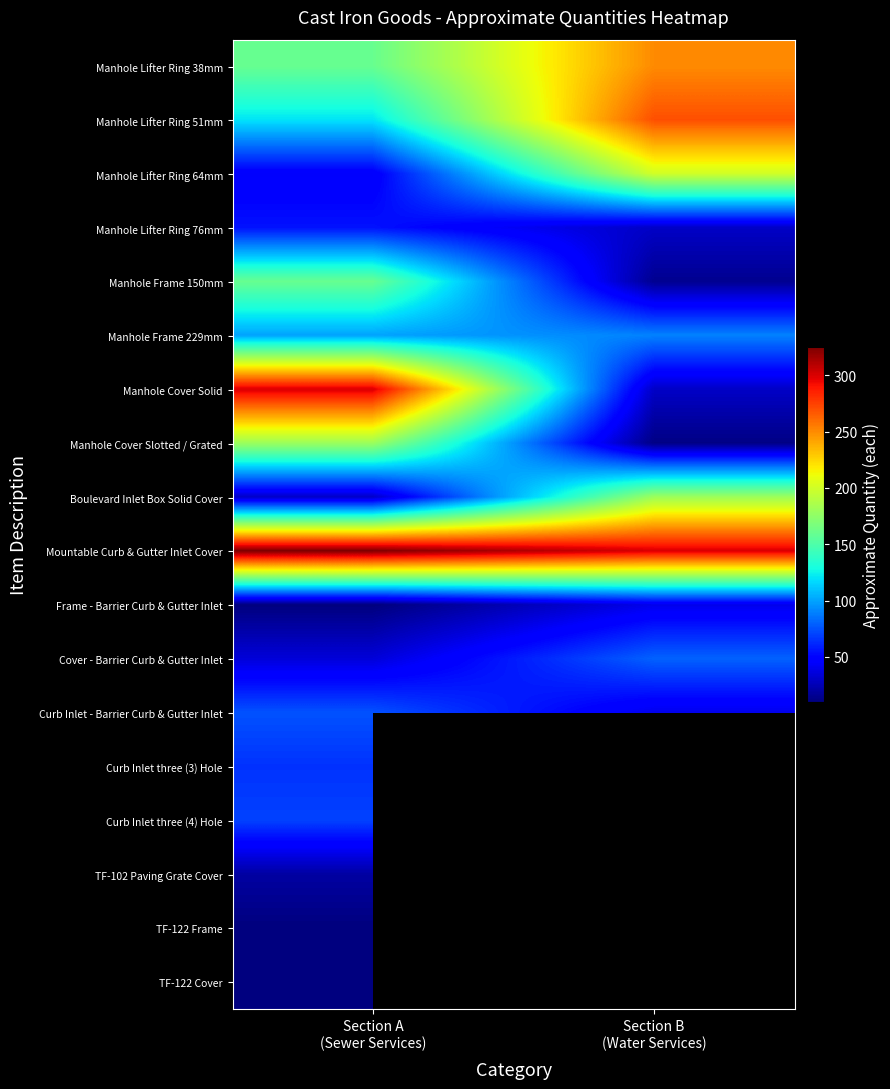

What is the maximum value for Curb Inlet - Barrier Curb & Gutter Inlet?

75.0